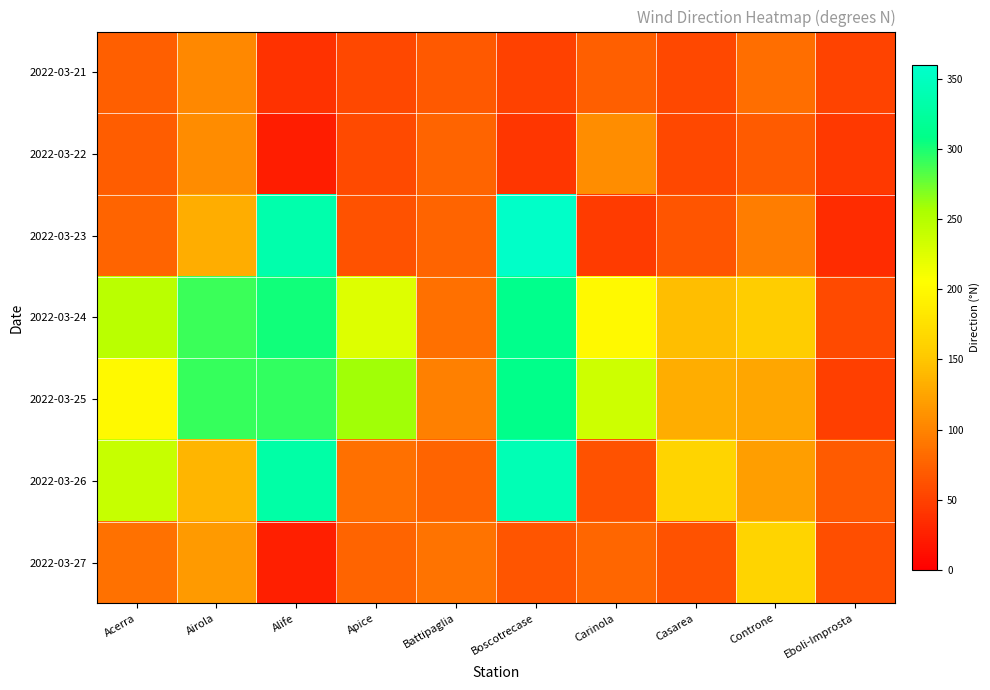

At which category is the sum across all series the highest?

Boscotrecase